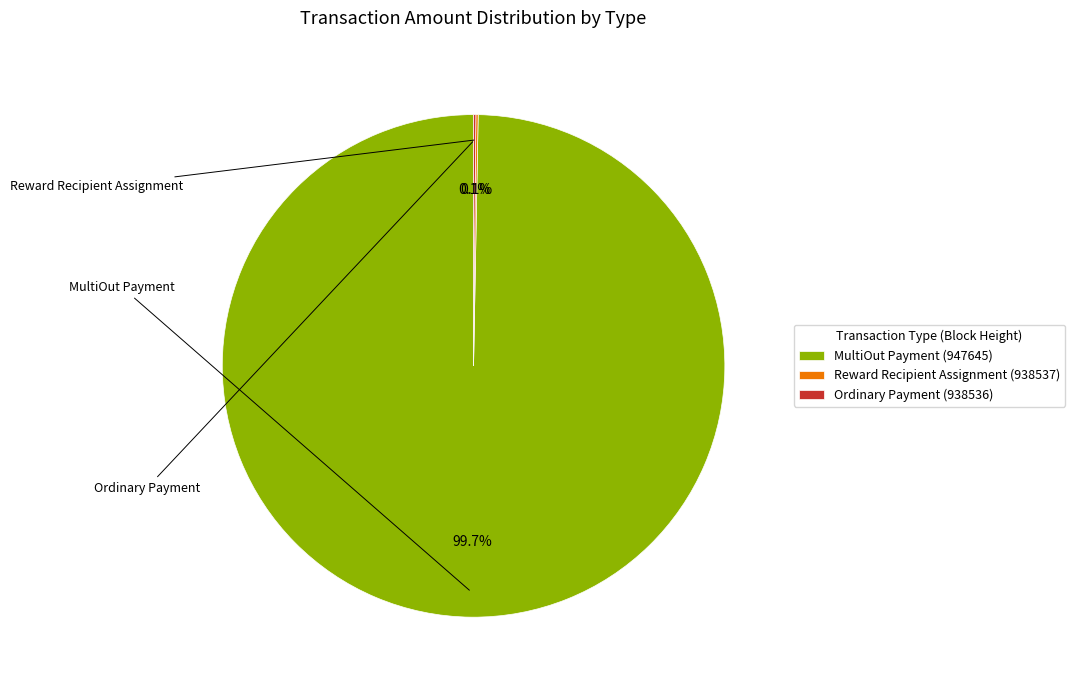

Which slice represents more than half of the pie?

MultiOut Payment (947645)